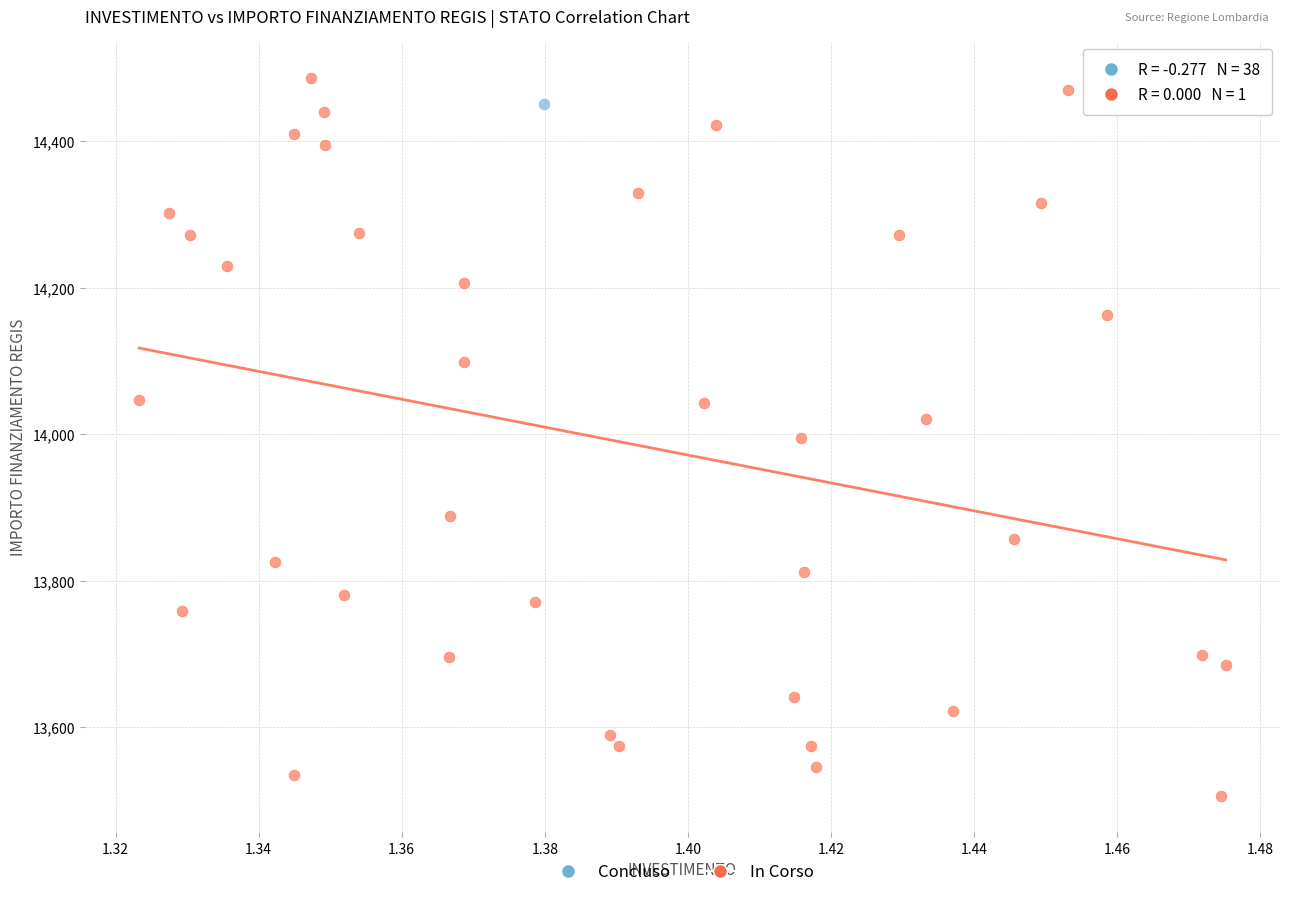

What are all the series names shown in the legend?

Concluso, In Corso